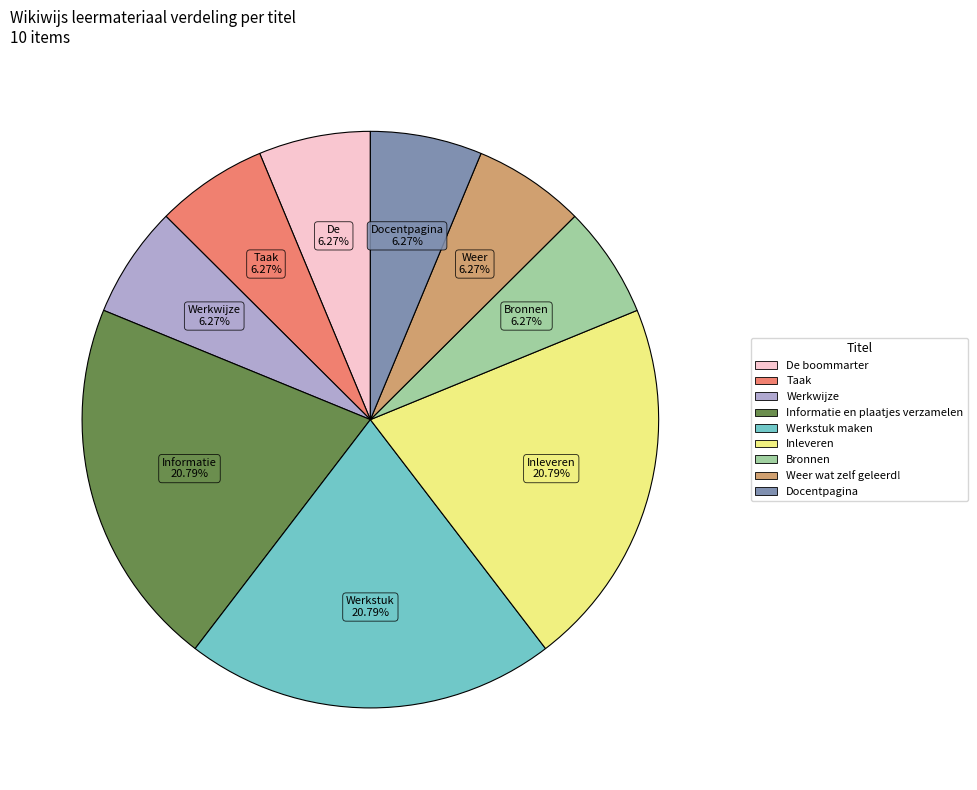

Combined, what portion of the pie is Bronnen and De boommarter?

12.5%